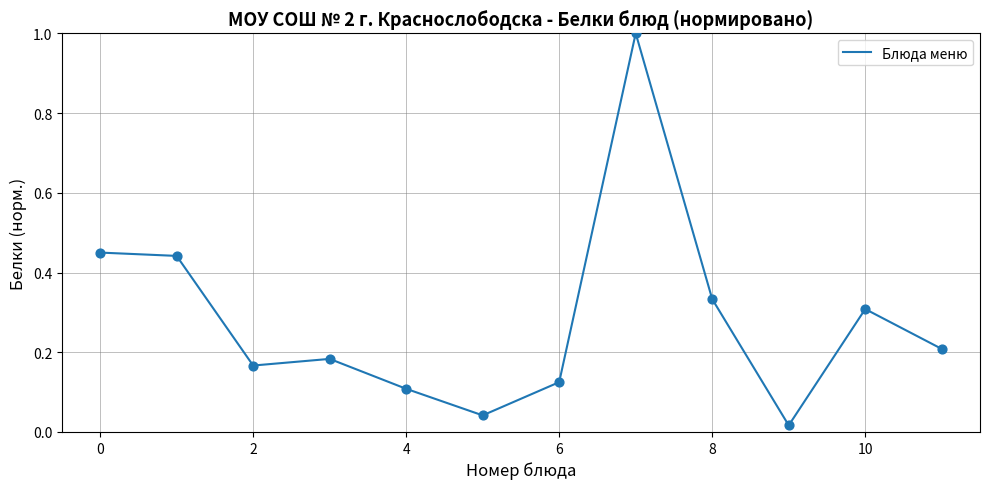

What is the maximum value shown in the chart?

1.0